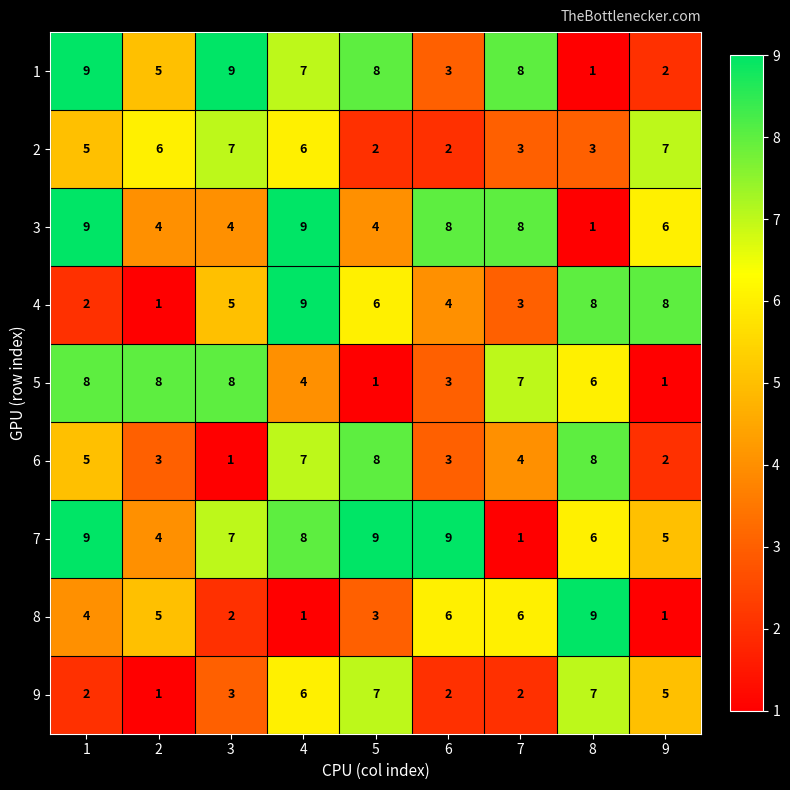

What is the spread (max minus min) of values at 5?

8